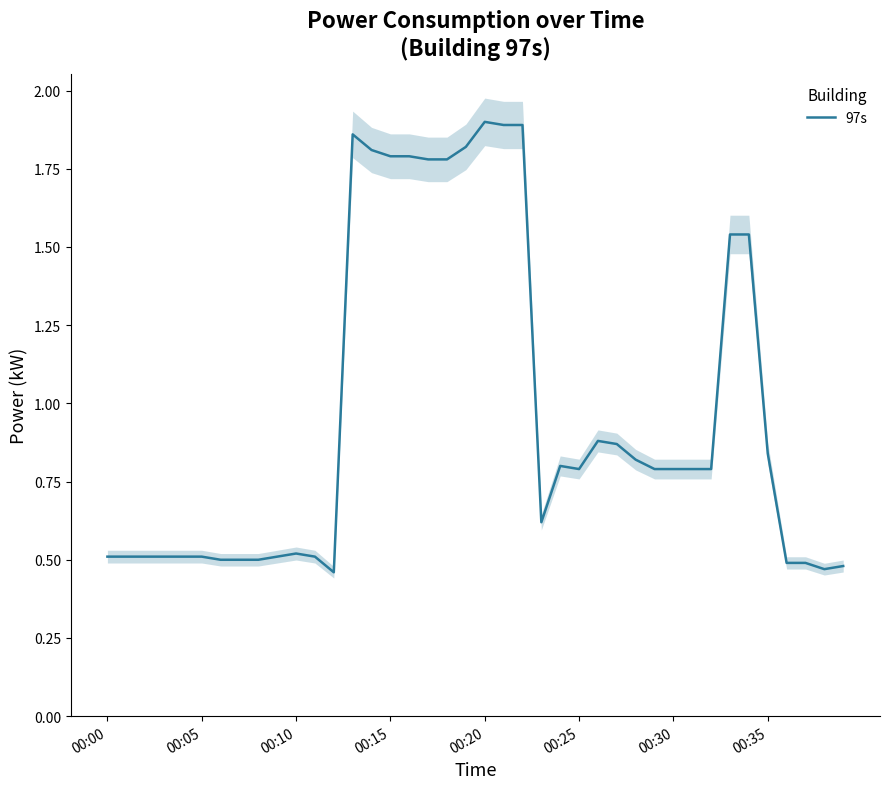

The value of 97s at 00:30 is 0.8. True or false?

True